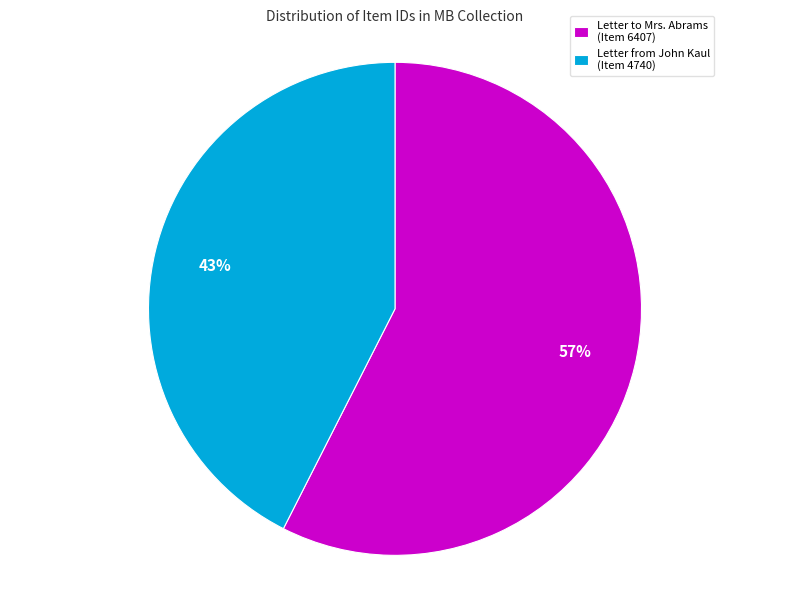

Rank the categories by value from lowest to highest.

Letter from John Kaul (Item 4740), Letter to Mrs. Abrams (Item 6407)